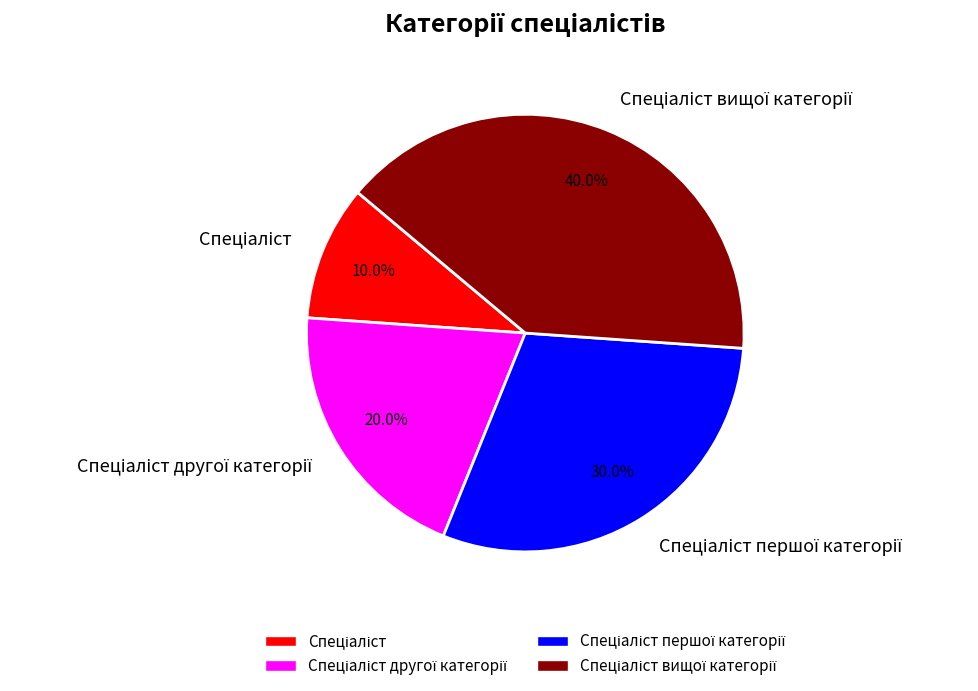

Is there a majority slice in this chart?

No